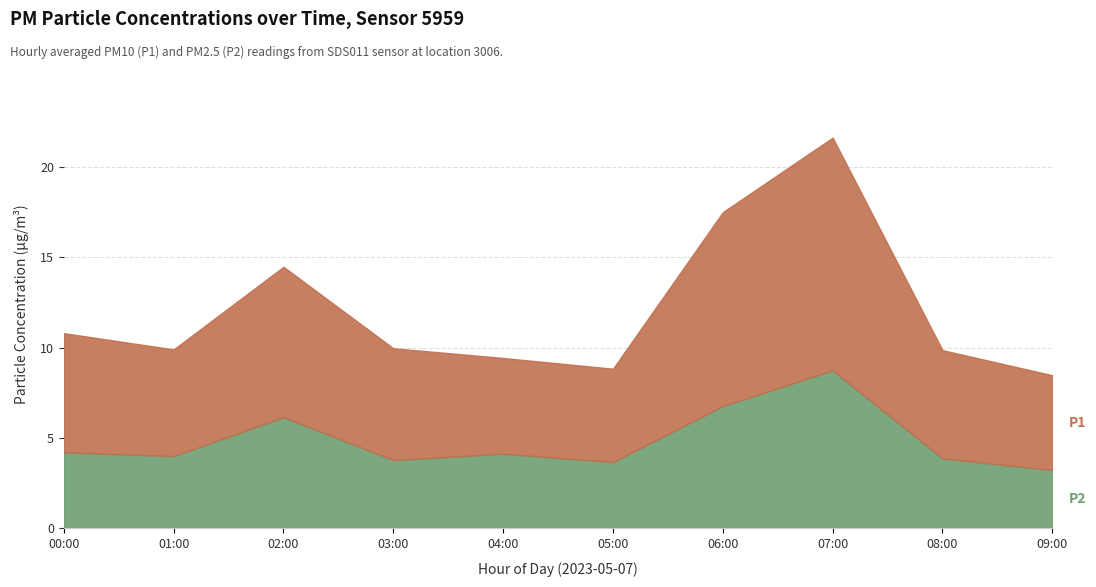

Does the chart display data point markers on the line(s)?

No